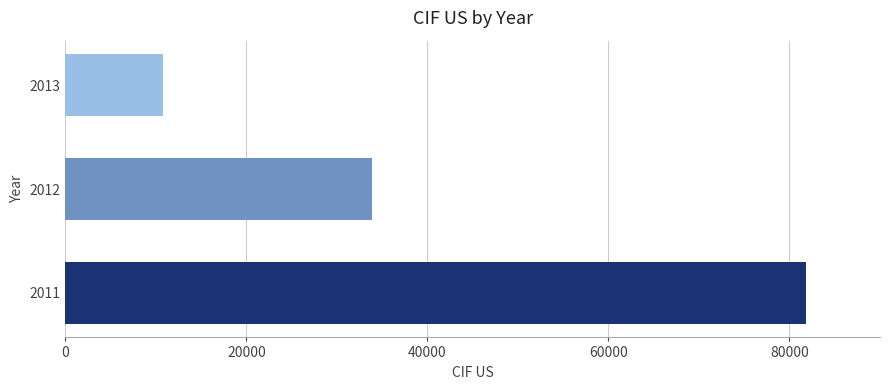

What is the sum of all values?

126466.9